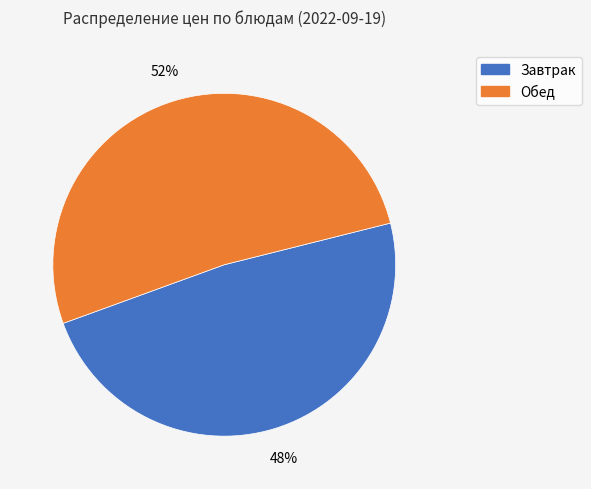

Is there a majority slice in this chart?

Yes